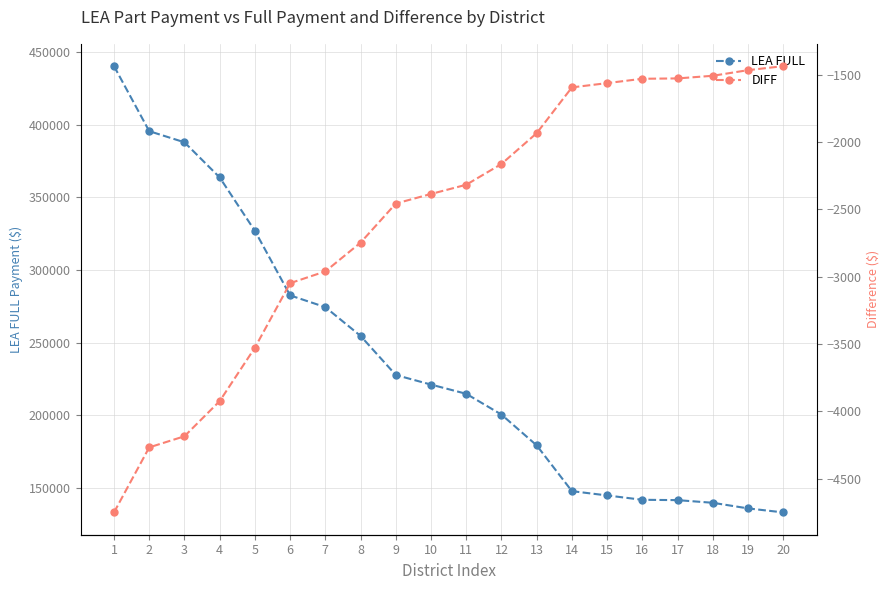

Is it true that LEA FULL equals 141877.2 at 16?

True